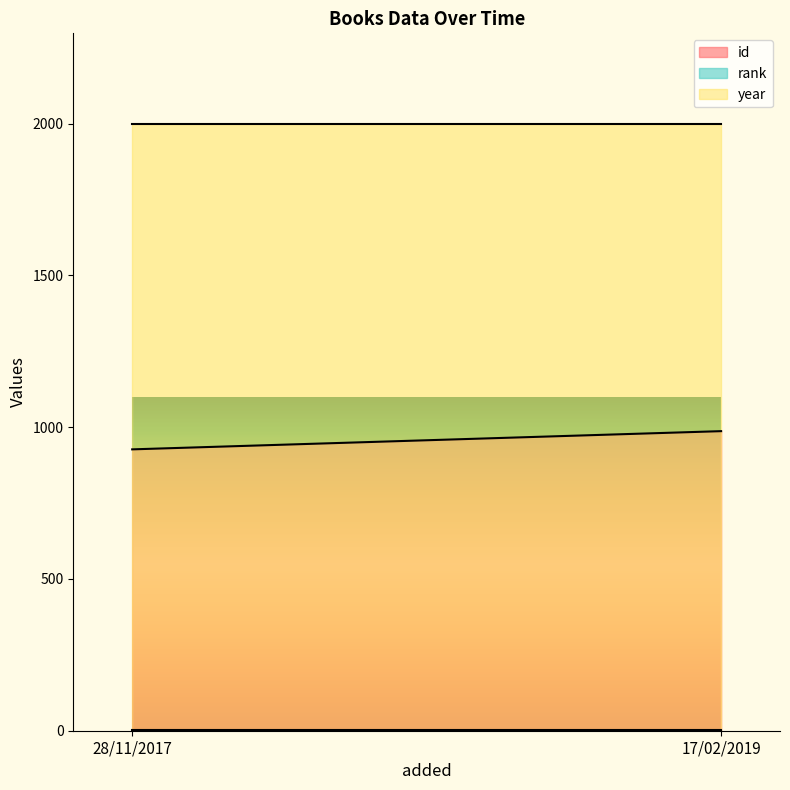

What is the difference between the highest and lowest values at 28/11/2017?

1997